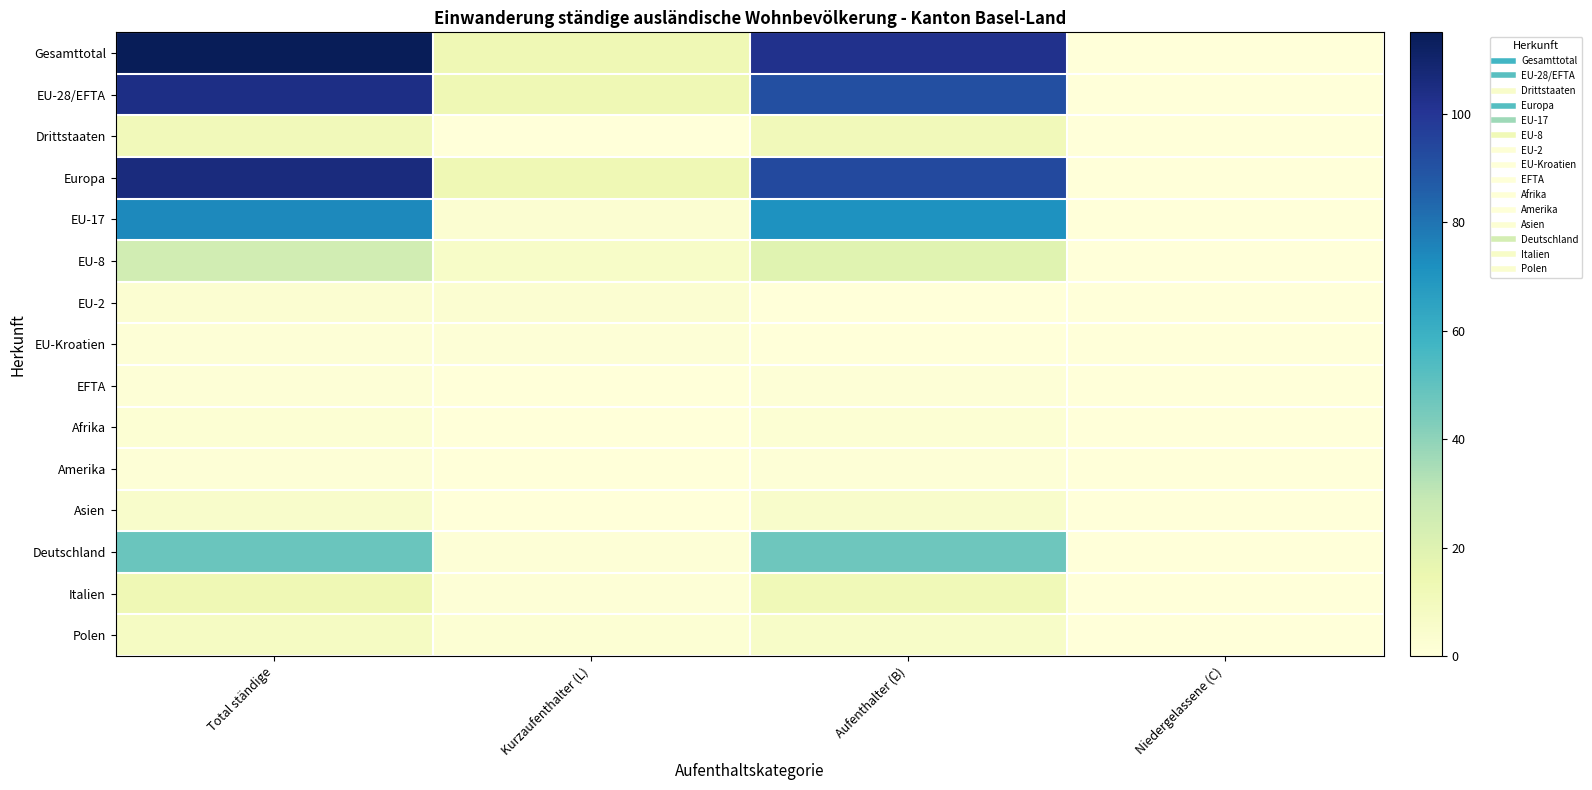

Reading left to right, what are all the values shown in this chart?

Gesamttotal: Total ständige=115	Kurzaufenthalter (L)=13	Aufenthalter (B)=102	Niedergelassene (C)=0
EU-28/EFTA: Total ständige=104	Kurzaufenthalter (L)=13	Aufenthalter (B)=91	Niedergelassene (C)=0
Drittstaaten: Total ständige=11	Kurzaufenthalter (L)=0	Aufenthalter (B)=11	Niedergelassene (C)=0
Europa: Total ständige=106	Kurzaufenthalter (L)=13	Aufenthalter (B)=93	Niedergelassene (C)=0
EU-17: Total ständige=74	Kurzaufenthalter (L)=3	Aufenthalter (B)=71	Niedergelassene (C)=0
EU-8: Total ständige=25	Kurzaufenthalter (L)=6	Aufenthalter (B)=19	Niedergelassene (C)=0
EU-2: Total ständige=3	Kurzaufenthalter (L)=3	Aufenthalter (B)=0	Niedergelassene (C)=0
EU-Kroatien: Total ständige=1	Kurzaufenthalter (L)=1	Aufenthalter (B)=0	Niedergelassene (C)=0
EFTA: Total ständige=1	Kurzaufenthalter (L)=0	Aufenthalter (B)=1	Niedergelassene (C)=0
Afrika: Total ständige=2	Kurzaufenthalter (L)=0	Aufenthalter (B)=2	Niedergelassene (C)=0
Amerika: Total ständige=1	Kurzaufenthalter (L)=0	Aufenthalter (B)=1	Niedergelassene (C)=0
Asien: Total ständige=5	Kurzaufenthalter (L)=0	Aufenthalter (B)=5	Niedergelassene (C)=0
Deutschland: Total ständige=48	Kurzaufenthalter (L)=1	Aufenthalter (B)=47	Niedergelassene (C)=0
Italien: Total ständige=13	Kurzaufenthalter (L)=1	Aufenthalter (B)=12	Niedergelassene (C)=0
Polen: Total ständige=8	Kurzaufenthalter (L)=2	Aufenthalter (B)=6	Niedergelassene (C)=0